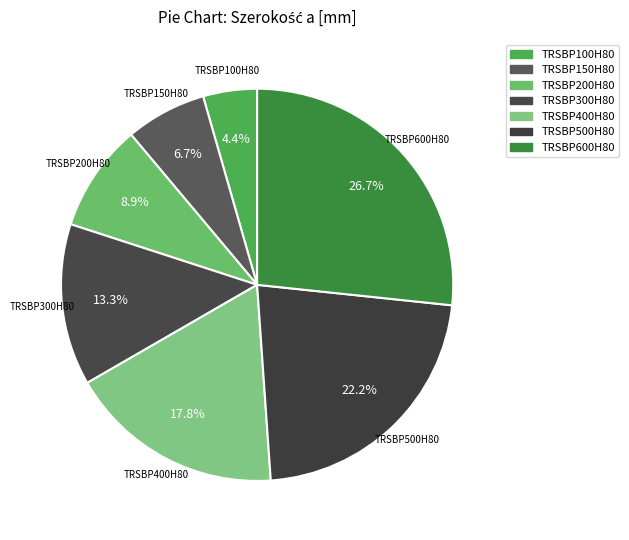

To the nearest percent, what is the difference between the TRSBP400H80 and TRSBP300H80 slice percentages?

4%